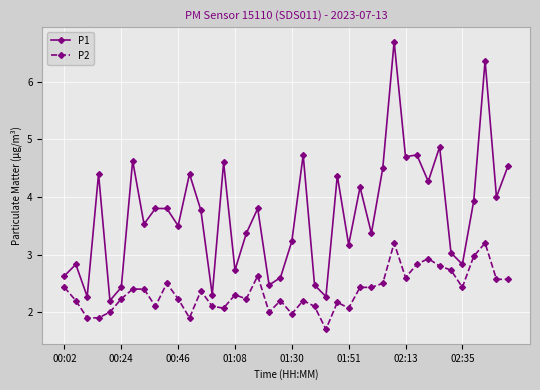

Which series has the widest spread of values?

P1